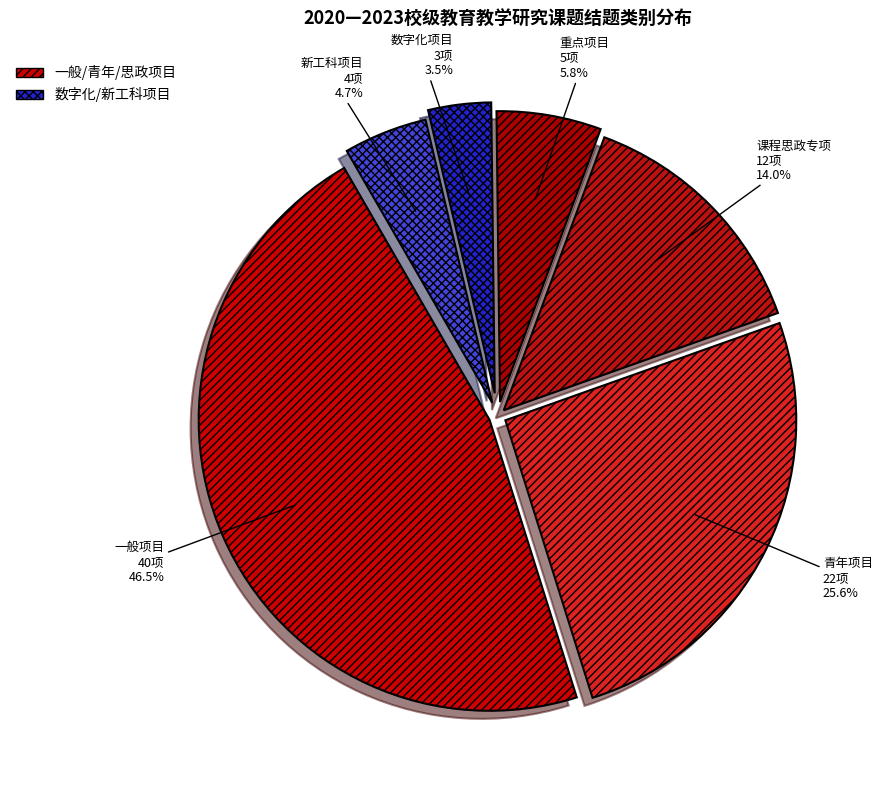

Rank the categories by value from highest to lowest.

一般项目, 青年项目, 课程思政专项, 重点项目, 新工科项目, 数字化项目